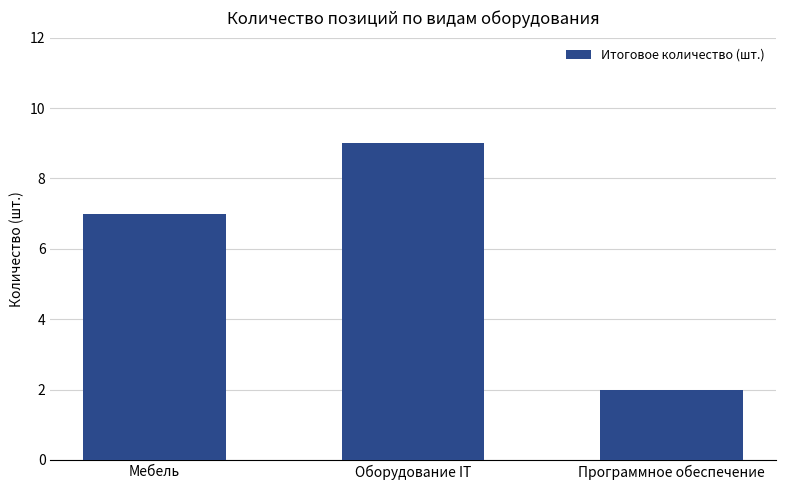

Which label corresponds to the smallest value in the chart?

Программное обеспечение